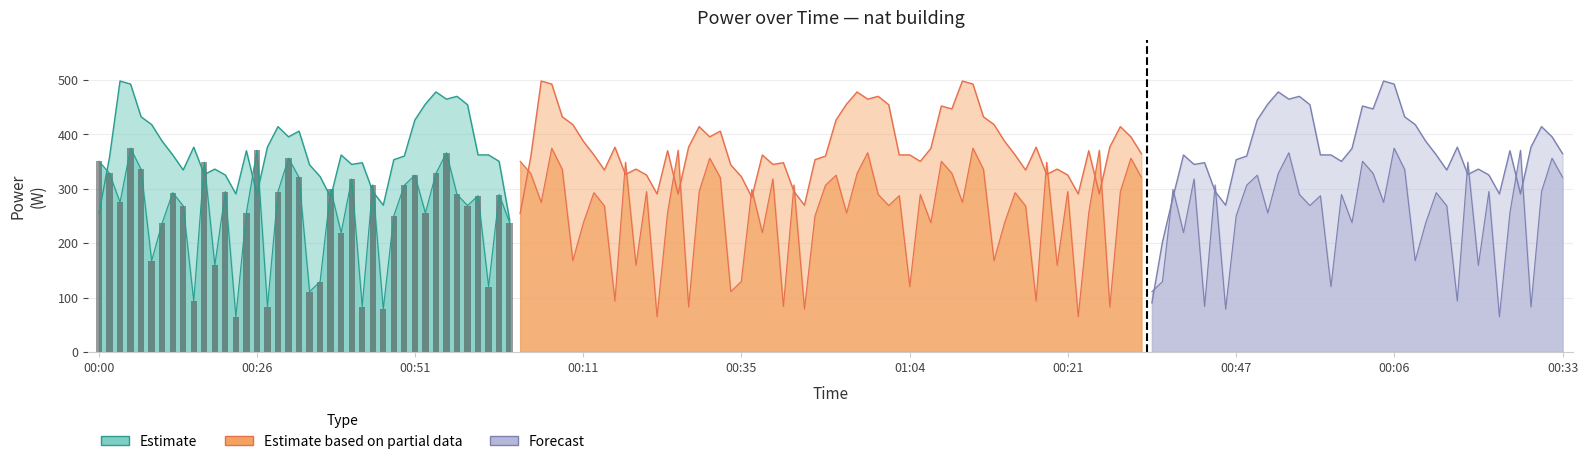

What is the sum of the values at 01:04 and 11?

326.7